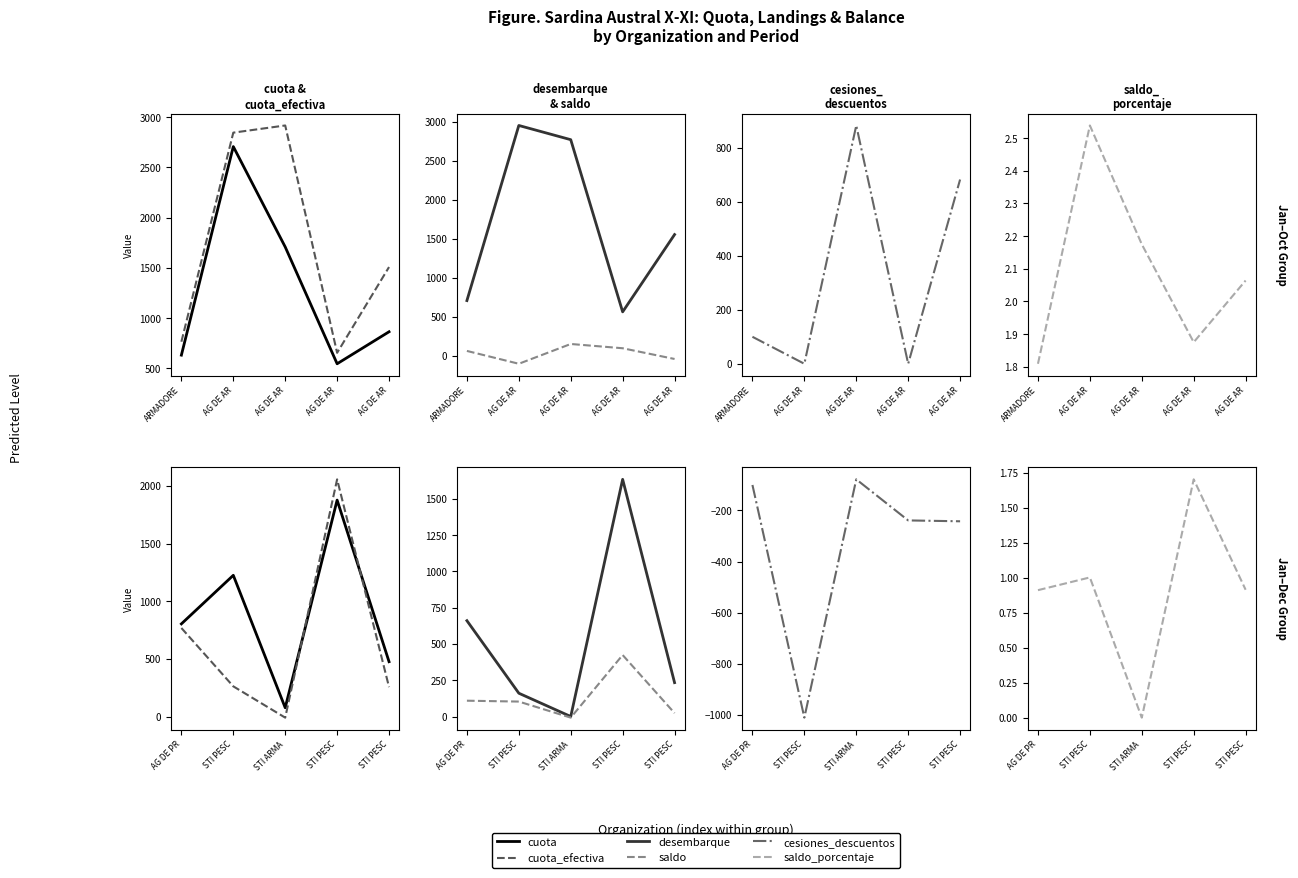

Where is the first local maximum for cuota?

STI PESC